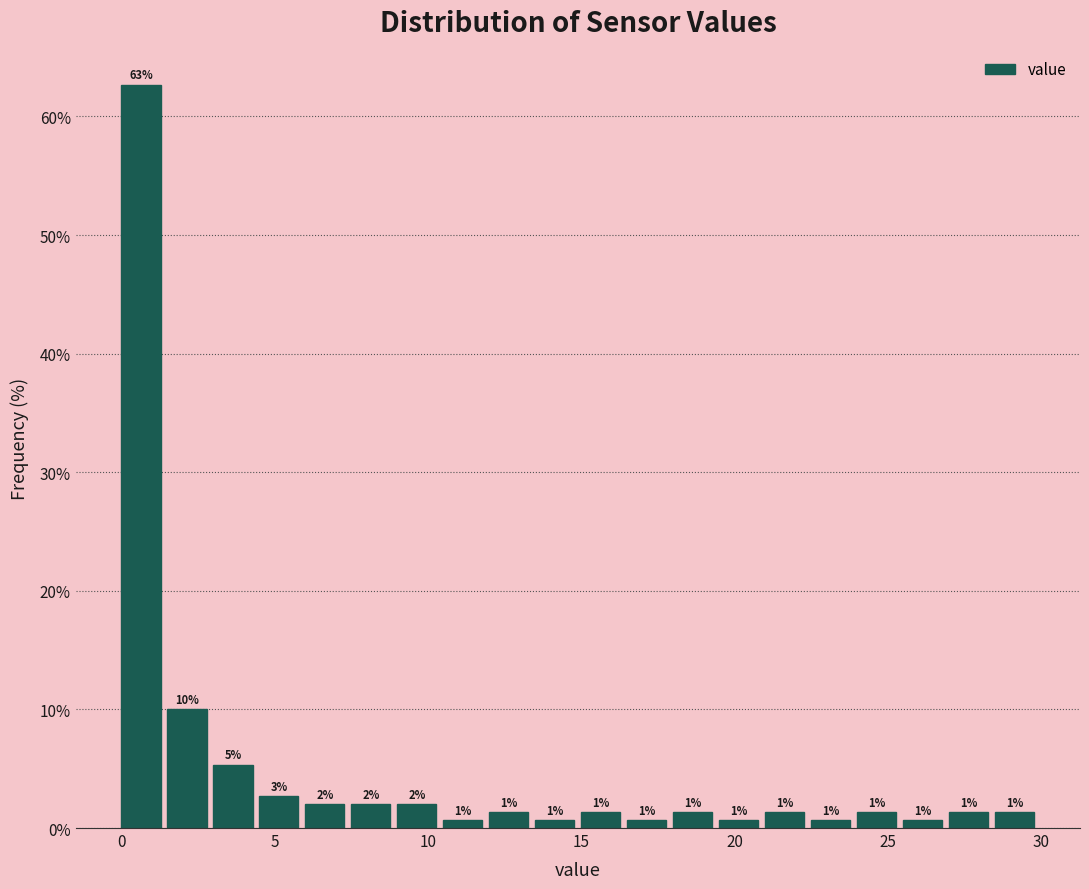

Around what value on the x-axis is the tallest bar? Give the approximate position of its centre, as read against the axis.

0.5